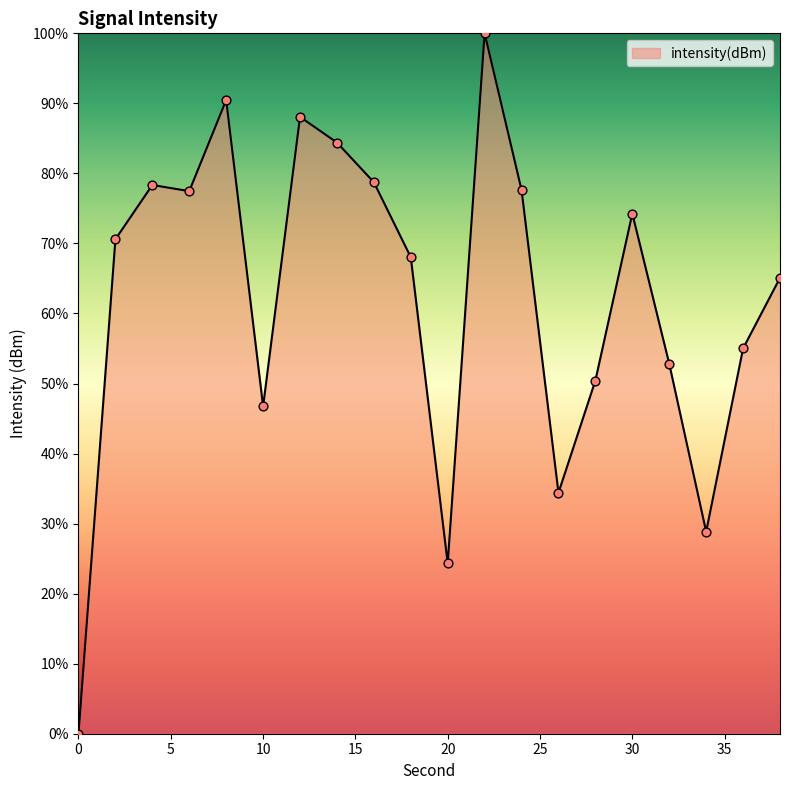

What is the difference between the maximum and minimum values?

100.0